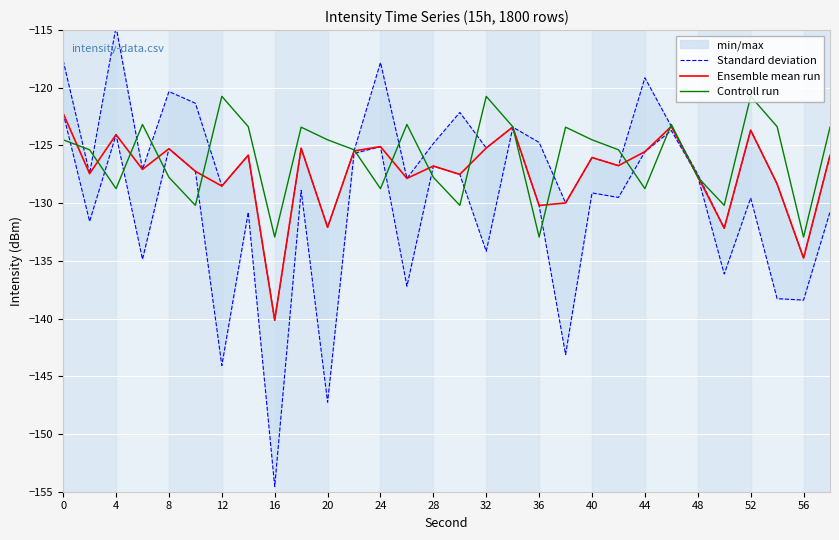

Reading left to right, list all the values displayed in this chart.

Standard deviation: -122.2	-131.6	-124.1	-134.9	-125.3	-127.2	-144.1	-130.8	-154.6	-128.9	-147.2	-125.7	-125.1	-137.2	-126.8	-127.5	-134.2	-123.5	-130.2	-143.1	-129.1	-129.5	-125.5	-123.7	-127.7	-136.1	-129.5	-138.3	-138.4	-130.8
Ensemble mean run: -122.2	-127.4	-124.1	-127.1	-125.3	-127.2	-128.5	-125.8	-140.1	-125.2	-132.1	-125.5	-125.1	-127.8	-126.8	-127.5	-125.2	-123.4	-130.2	-130.0	-126.0	-126.7	-125.5	-123.4	-127.7	-132.2	-123.7	-128.3	-134.8	-125.9
Controll run: -124.5	-125.4	-128.7	-123.2	-127.8	-130.2	-120.7	-123.4	-132.9	-123.4	-124.5	-125.4	-128.7	-123.2	-127.8	-130.2	-120.7	-123.4	-132.9	-123.4	-124.5	-125.4	-128.7	-123.2	-127.8	-130.2	-120.7	-123.4	-132.9	-123.4